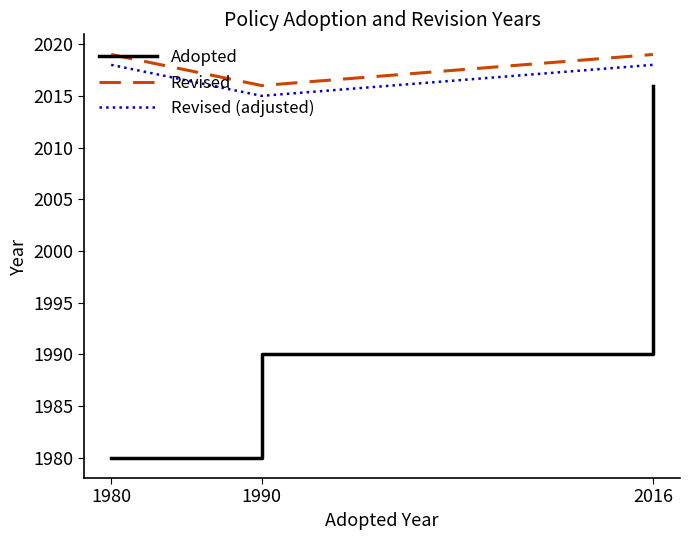

The value of Revised (adjusted) at 1990 is 929. True or false?

False